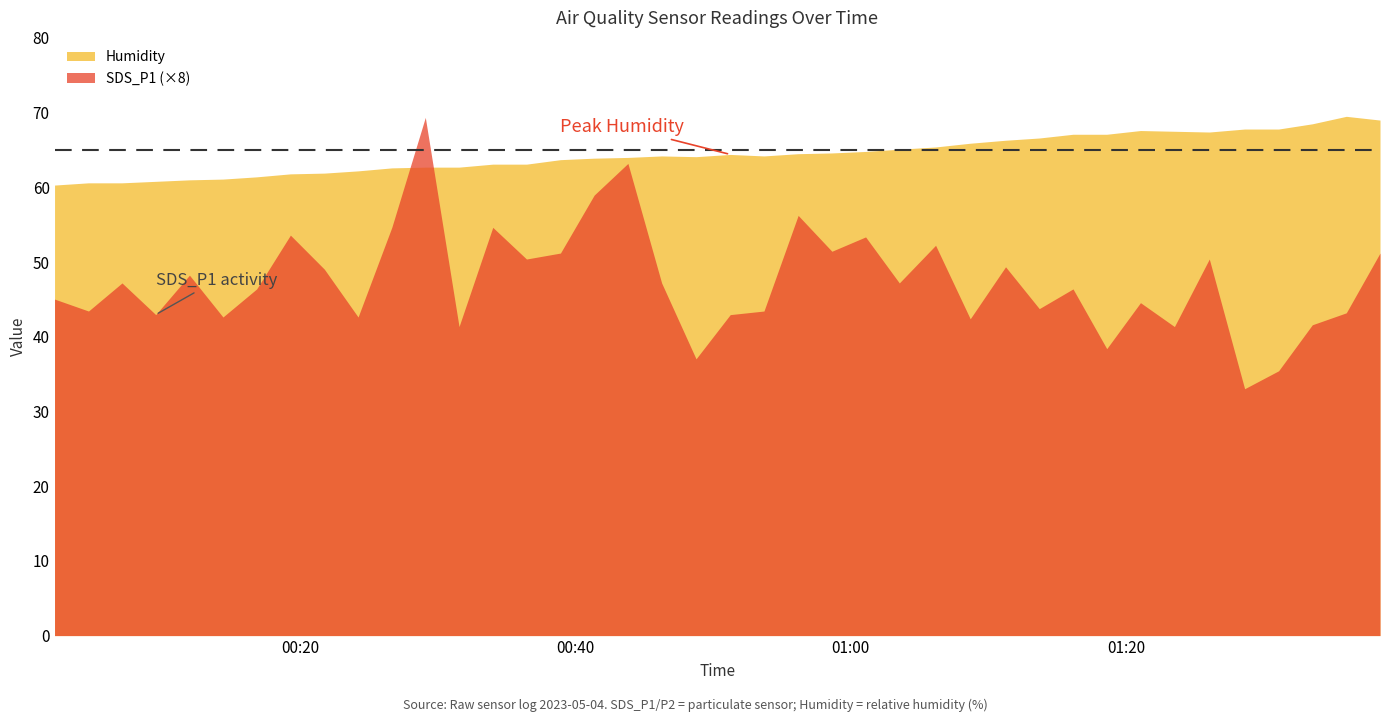

True or false: Humidity has more than 2 interior local peaks.

True